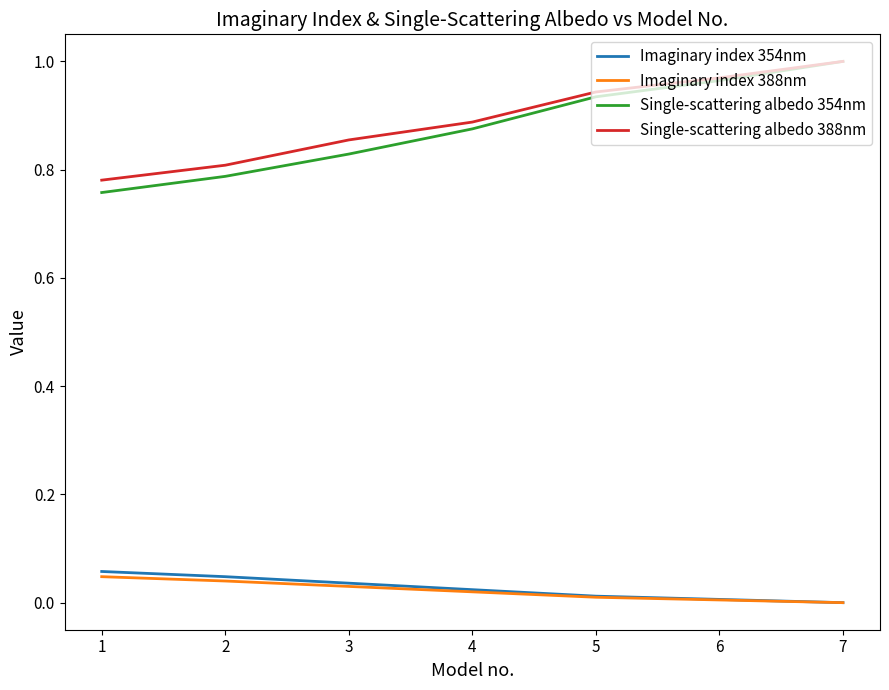

What is the sum of all Imaginary index 354nm values?

0.2